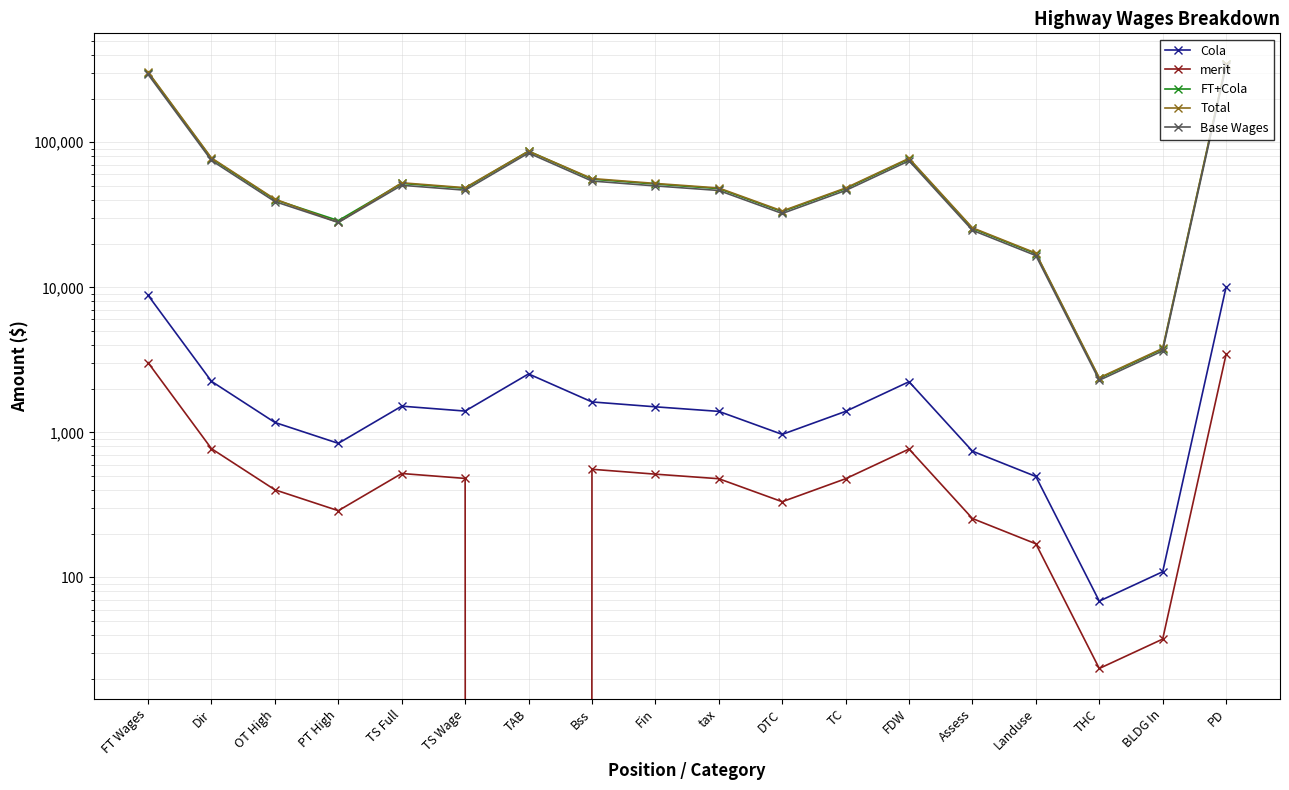

Which category has the highest value in the Base Wages series?

PD